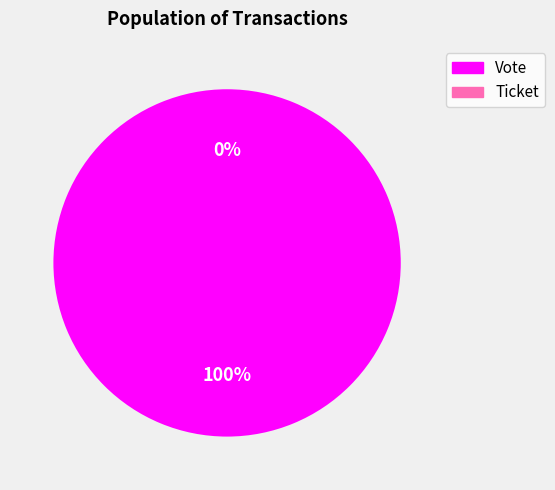

Do Vote and Ticket together represent more than half of the pie?

Yes